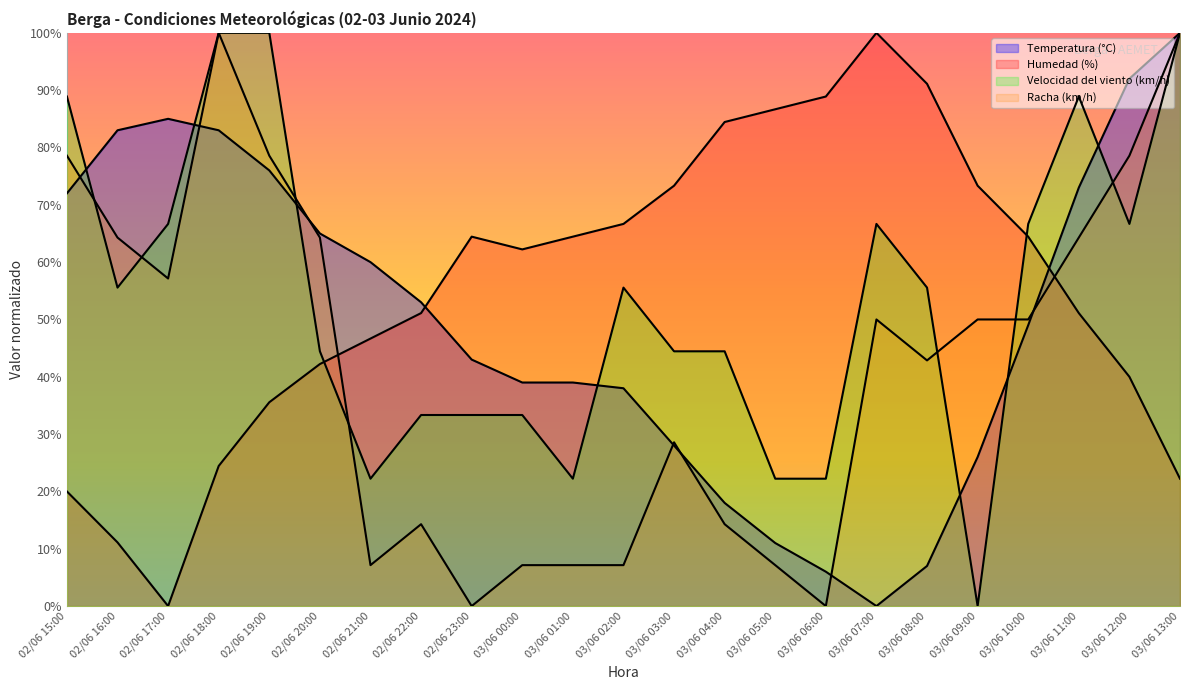

How many values in the Temperatura (°C) series exceed 49?

12